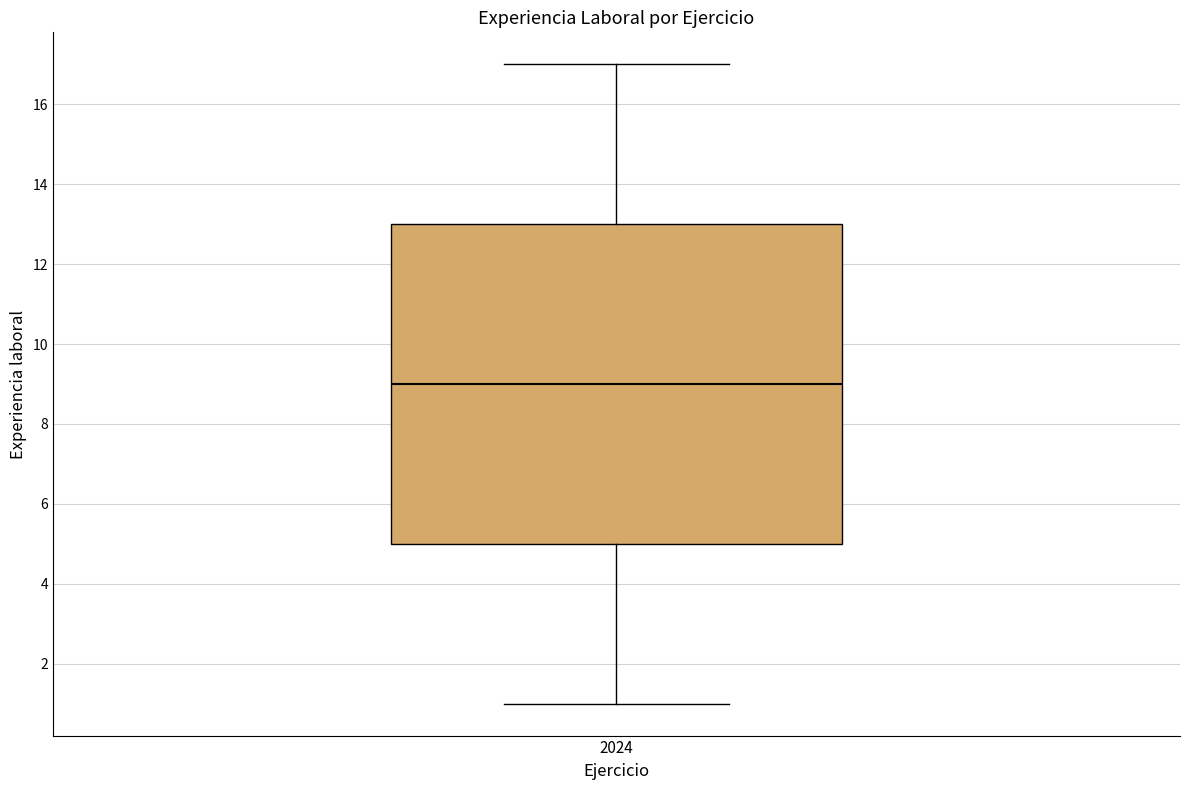

Where does the lower whisker of the box at x = 2024 end on the y-axis? The values are not printed on the chart, so give them approximately, as read against the axis.

1